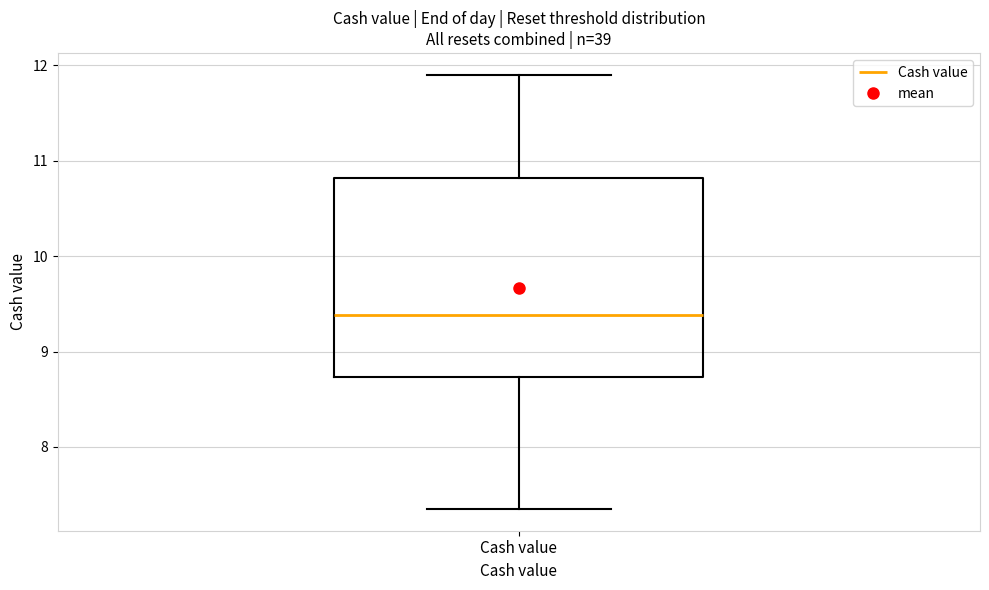

Read this box plot against the y-axis: the position of the median line, the range covered by the box, and the ends of both whiskers. The values are not printed on the chart, so give them approximately, as read against the axis.

median 9.4, box 8.7 to 10.8, whiskers 7.4 to 11.9